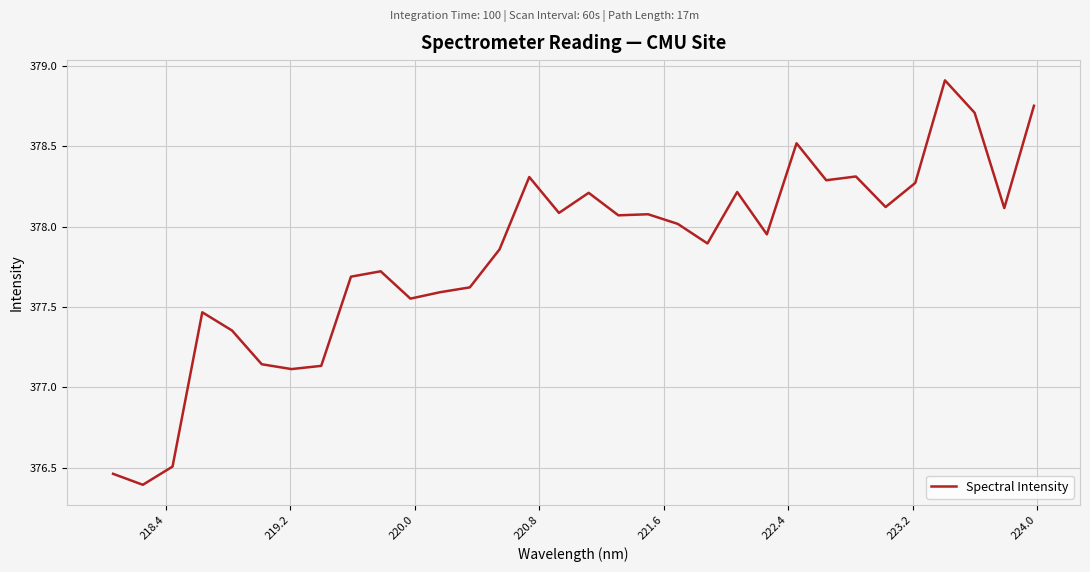

What is the difference between the maximum and minimum values?

2.5